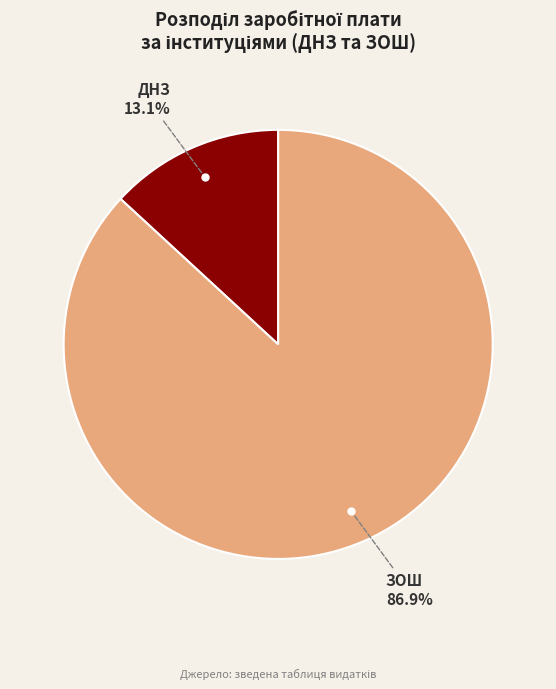

How many slices are in this pie chart?

2